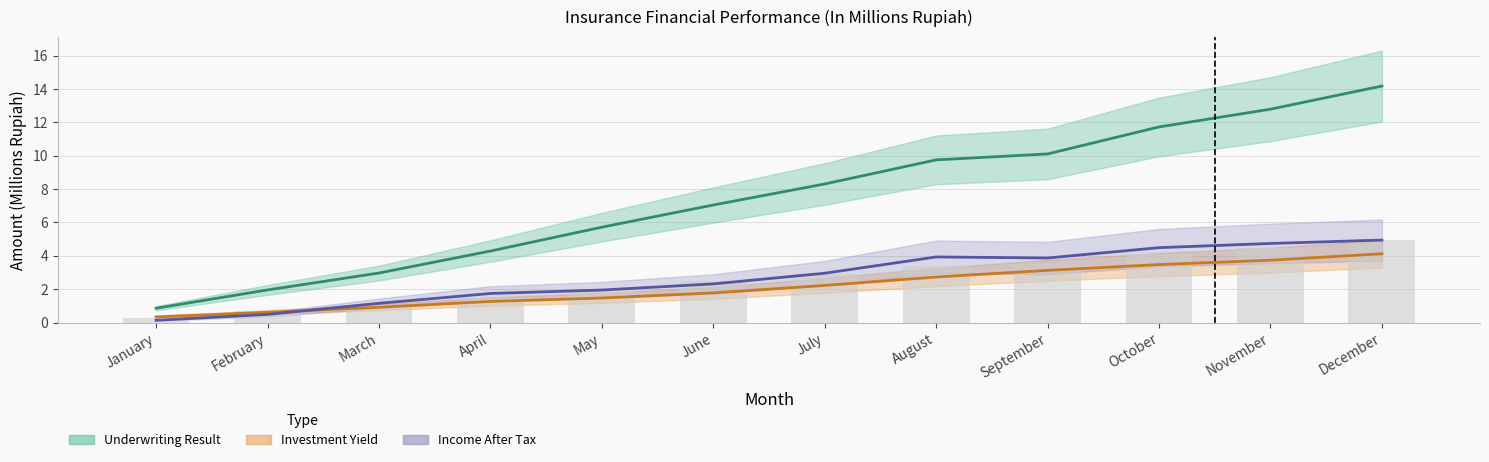

What is the greatest value displayed?

14.2